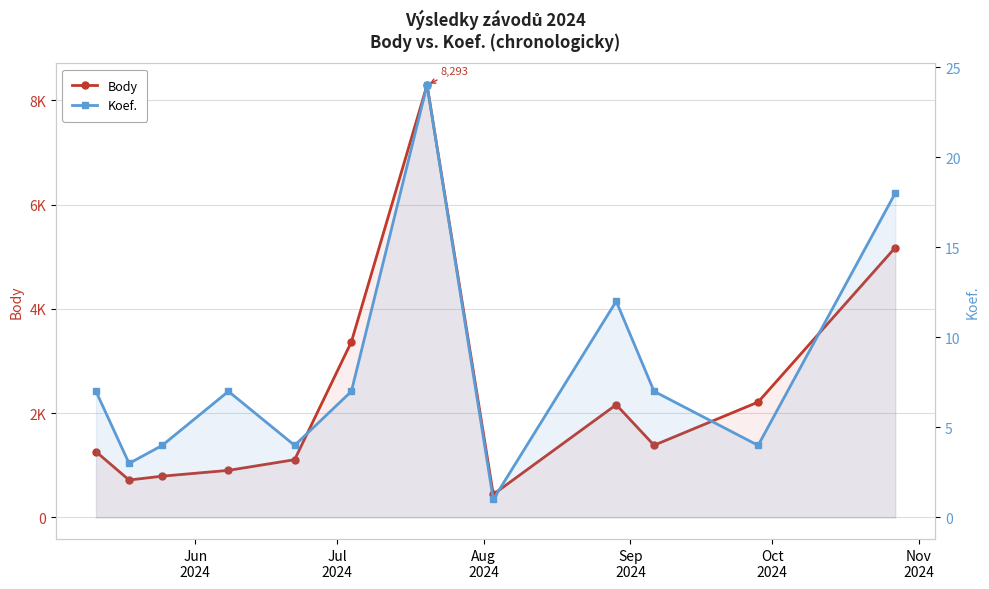

True or false: Body and Koef. intersect in this chart.

False